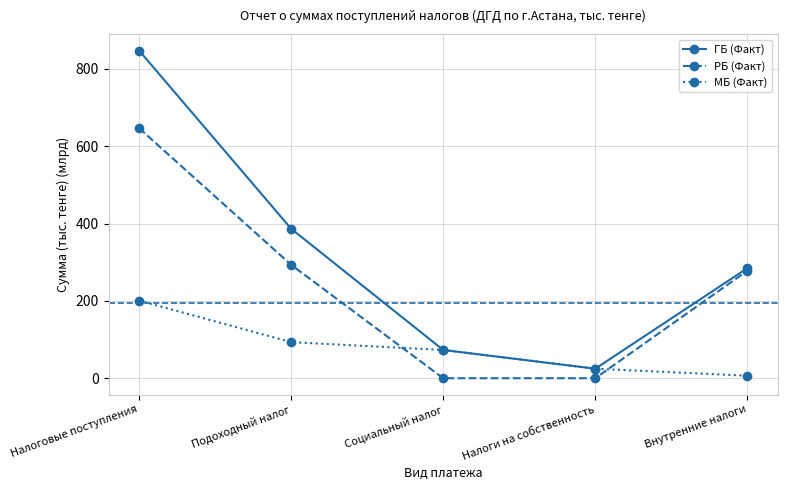

What is the difference between the maximum and minimum values in the ГБ (Факт) series?

822.6